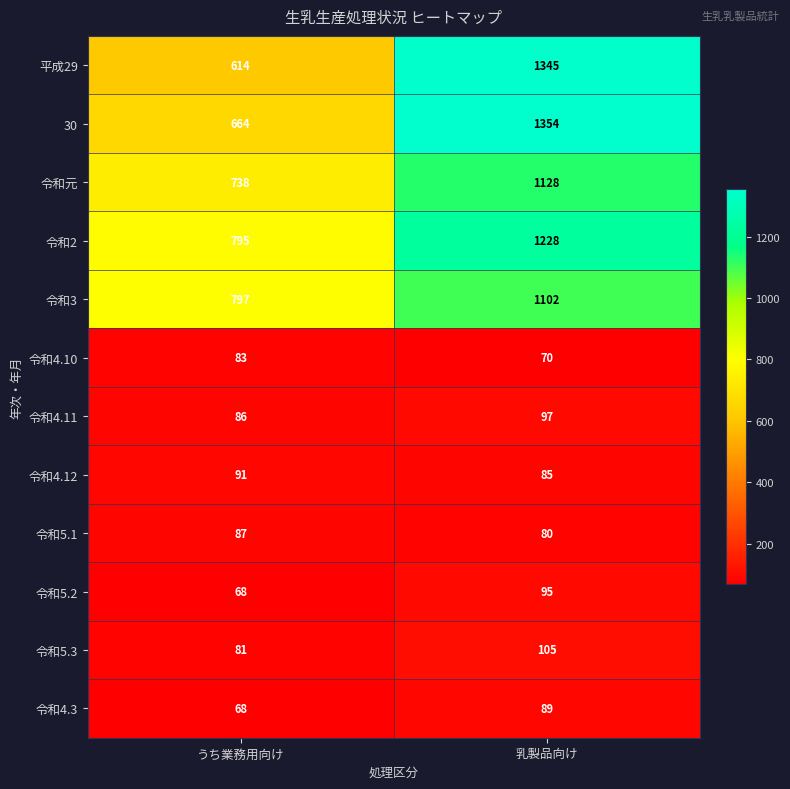

What is the sum of the 令和4.3 values at うち業務用向け and 乳製品向け?

157